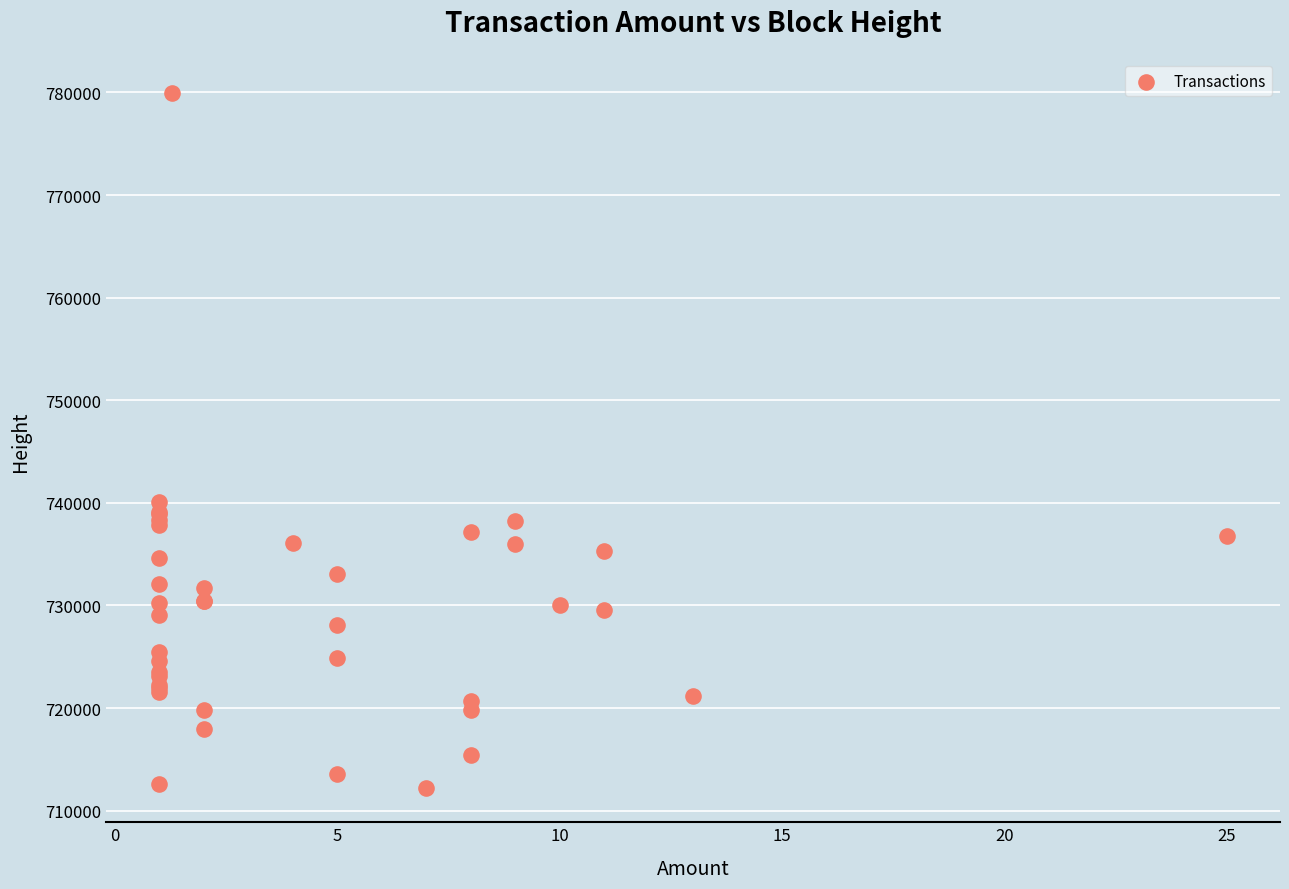

What Y value in the scatter plot is closest to 746074?

740046